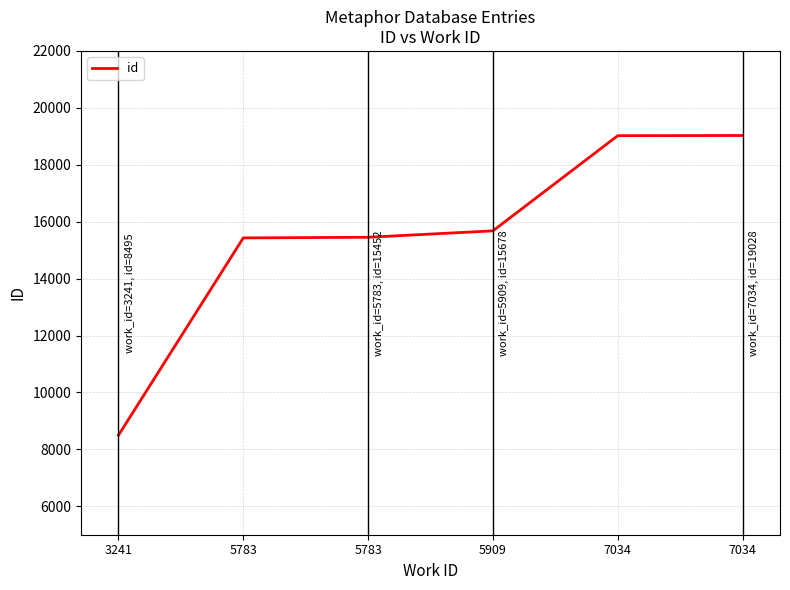

How many categories are shown in the chart?

6